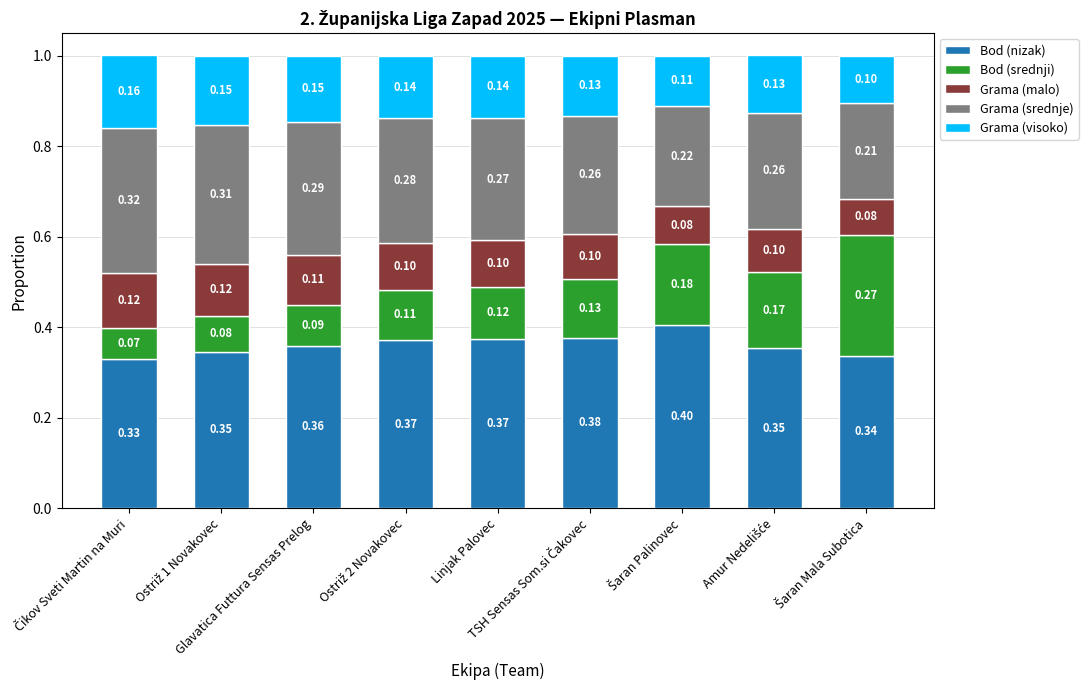

At which label is Grama (visoko) closest to 0?

Šaran Mala Subotica